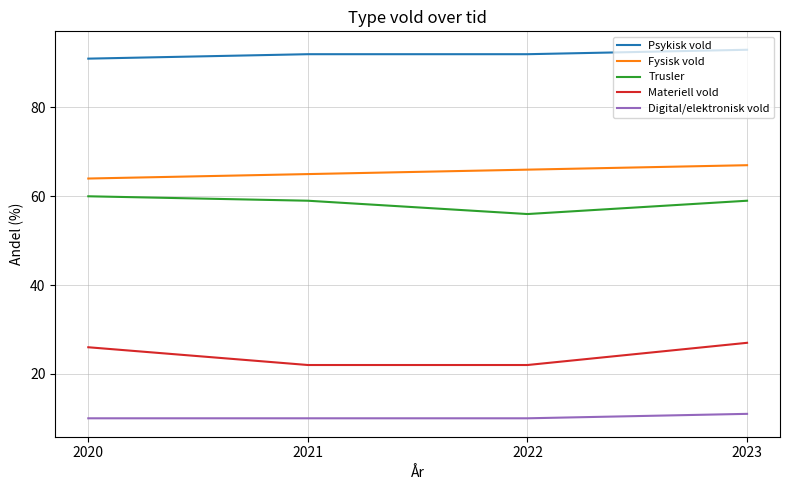

The value of Materiell vold at 2023 is 27. True or false?

True